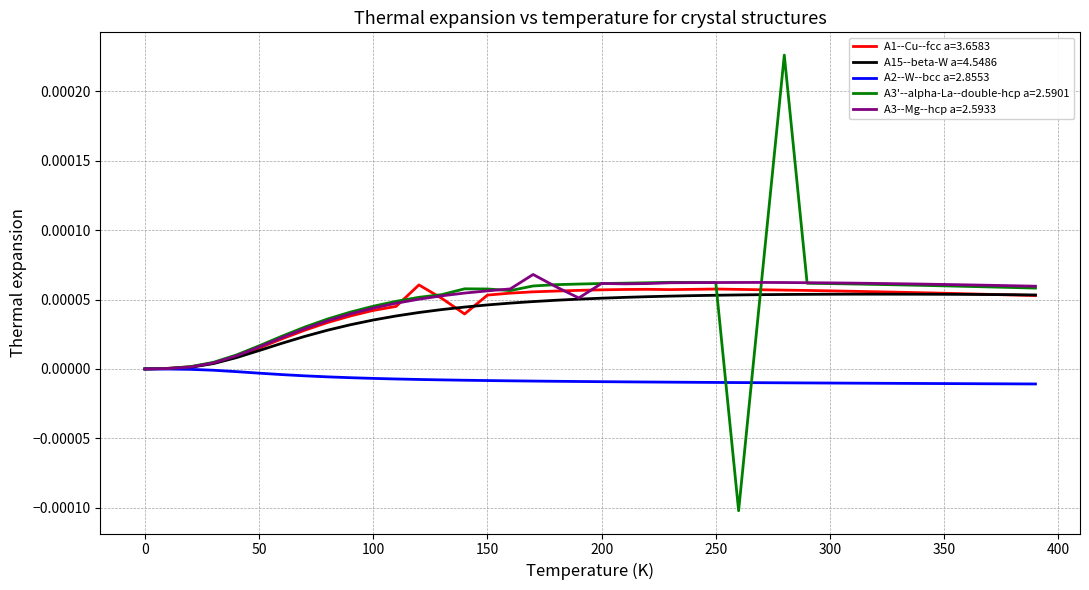

Which series has the widest spread of values?

A3'--alpha-La--double-hcp a=2.5901